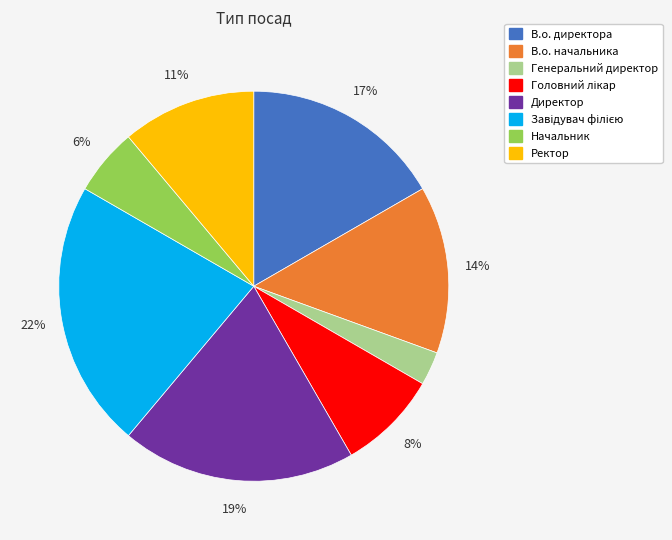

To the nearest percent, what is the average slice percentage?

12%